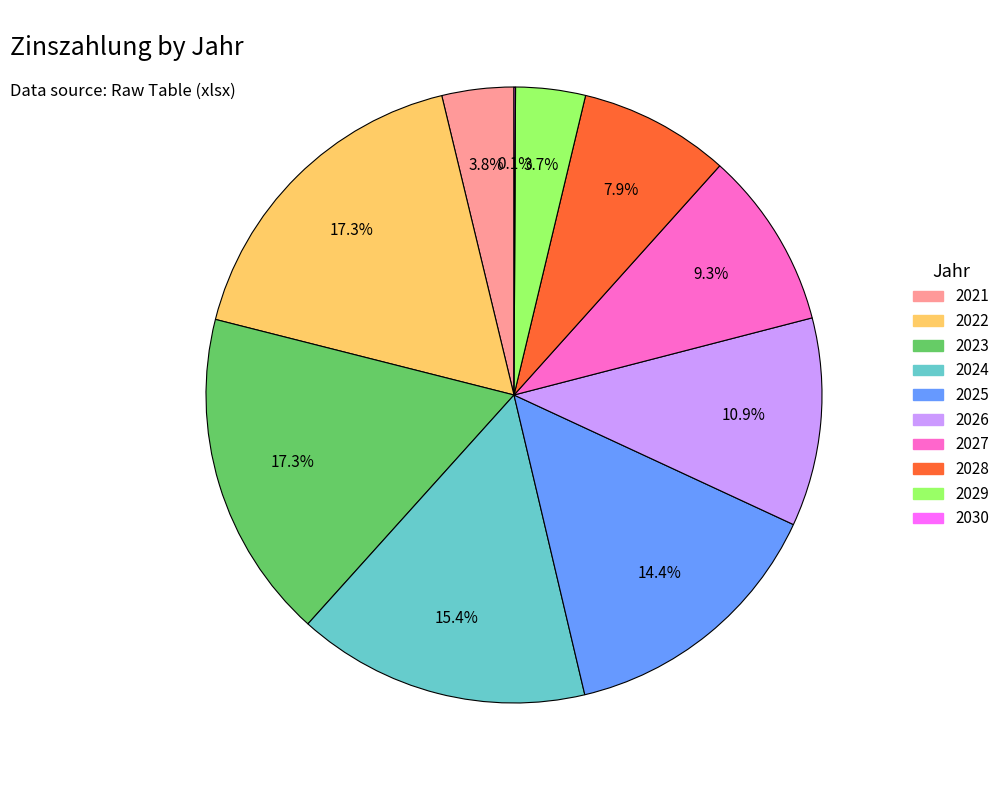

To the nearest percent, what portion does 2025 represent?

14%